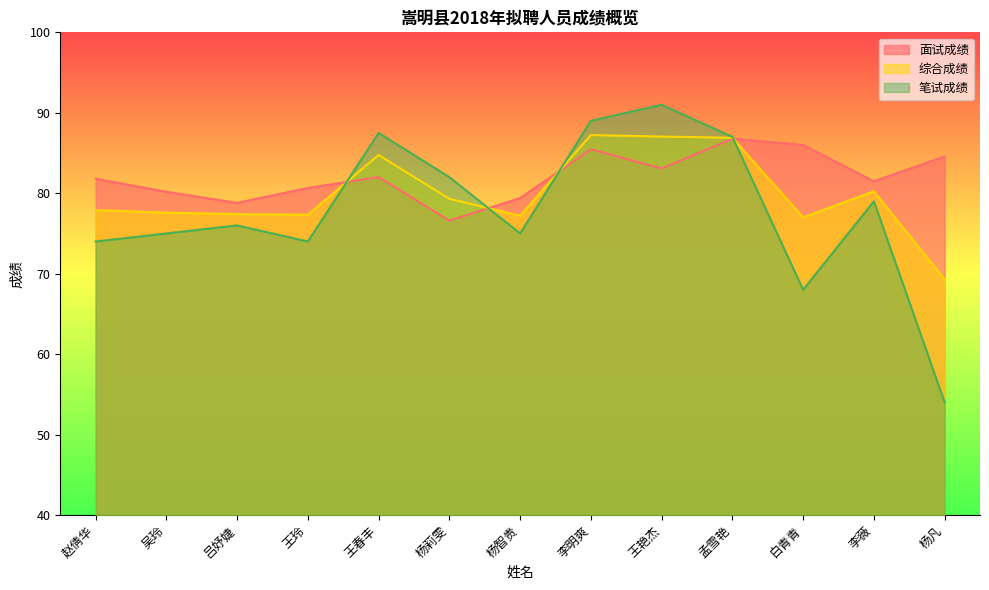

What is the value of the 笔试成绩 point at the 8th from the left?

89.0